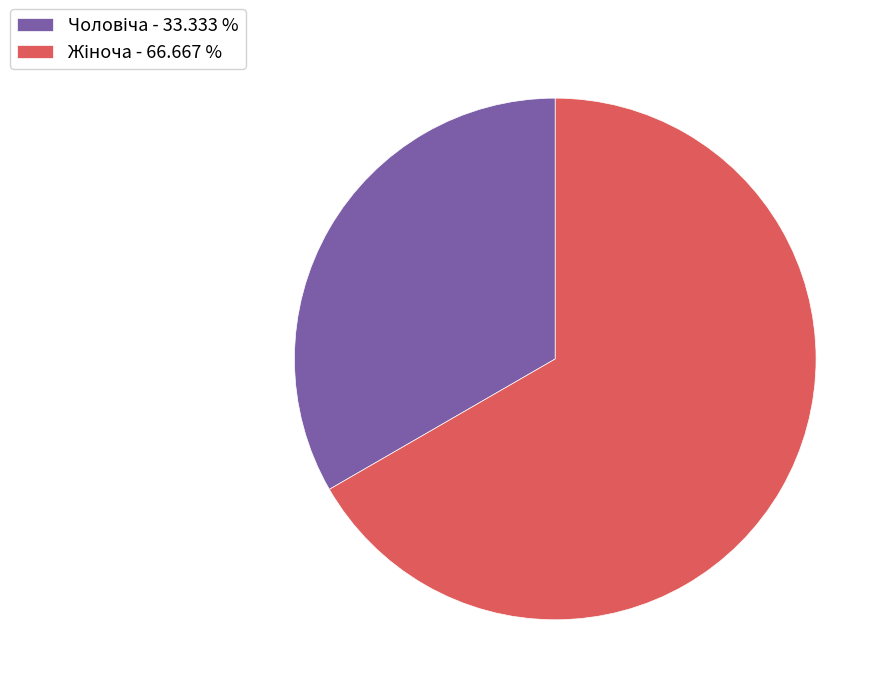

Is there any slice that represents more than half of the pie?

Yes